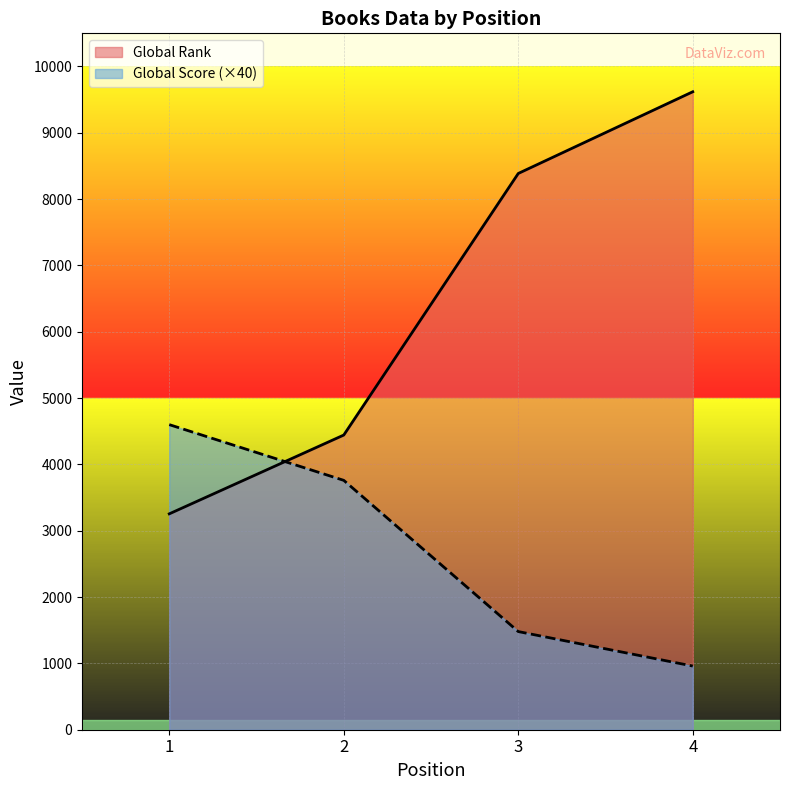

True or false: Global Rank has more than 0 interior local peaks.

False